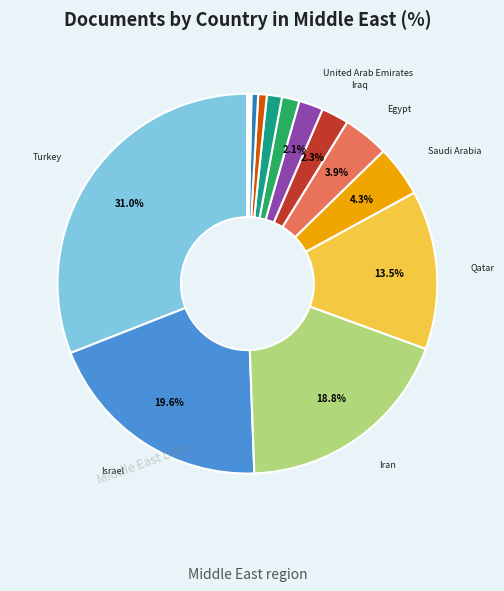

Which category has the smallest portion of the pie?

Yemen